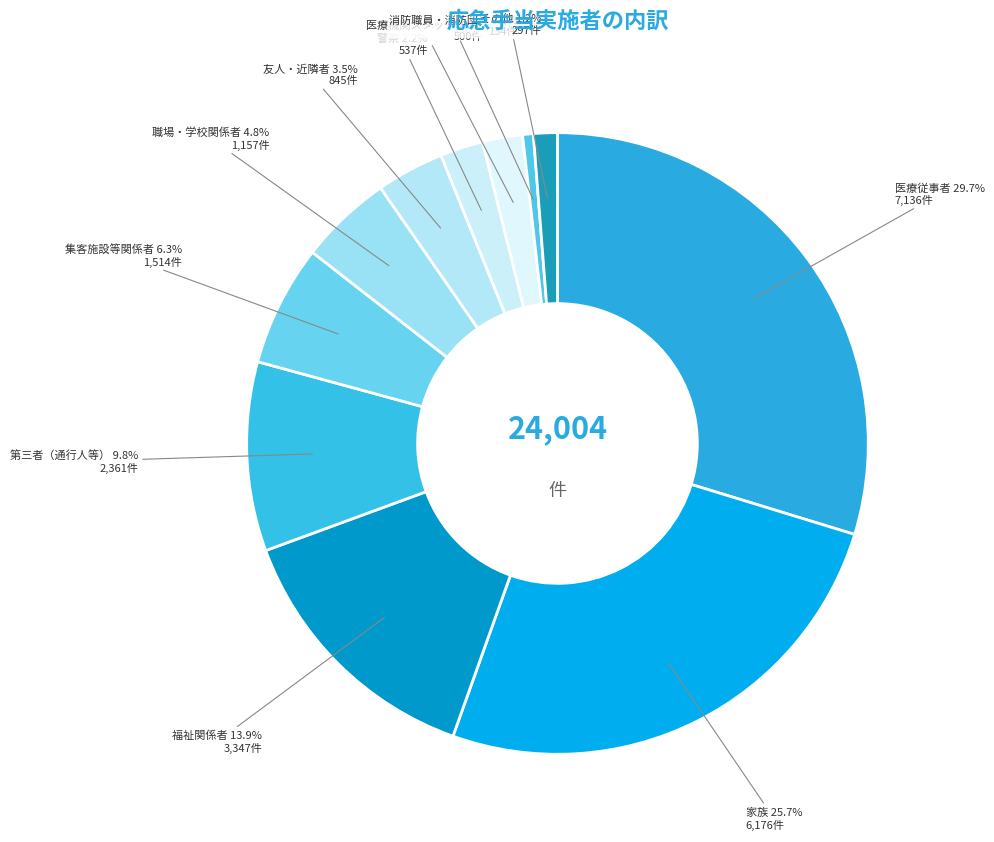

Does 集客施設等関係者 represent more than half of the total?

No